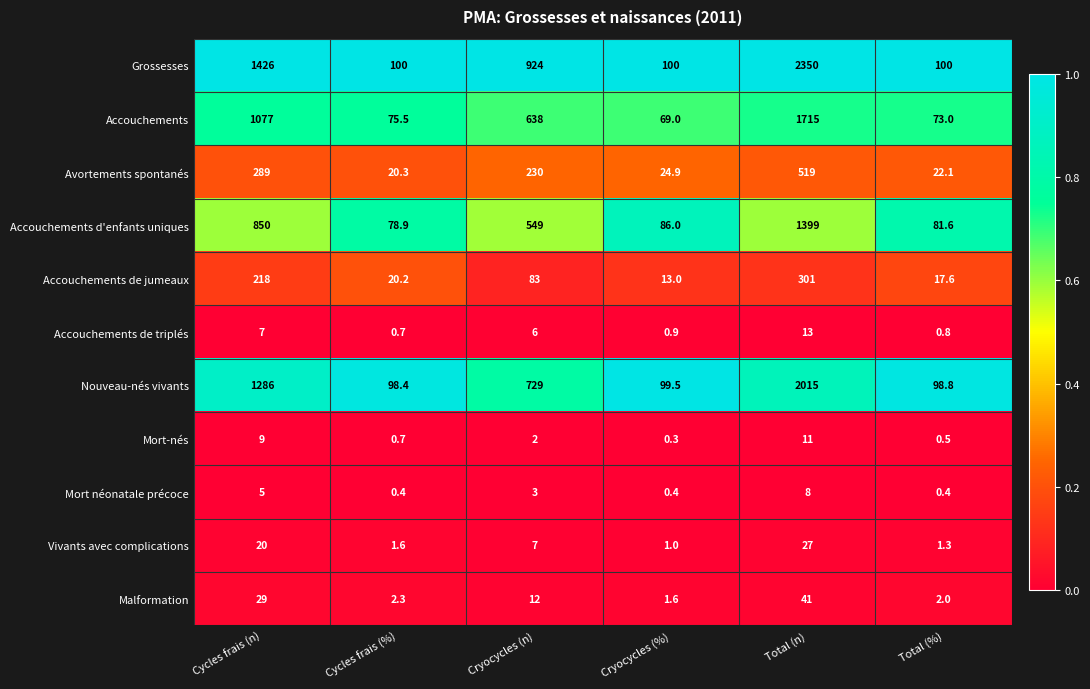

What is the total value across all series at Cycles frais (%)?

399.0